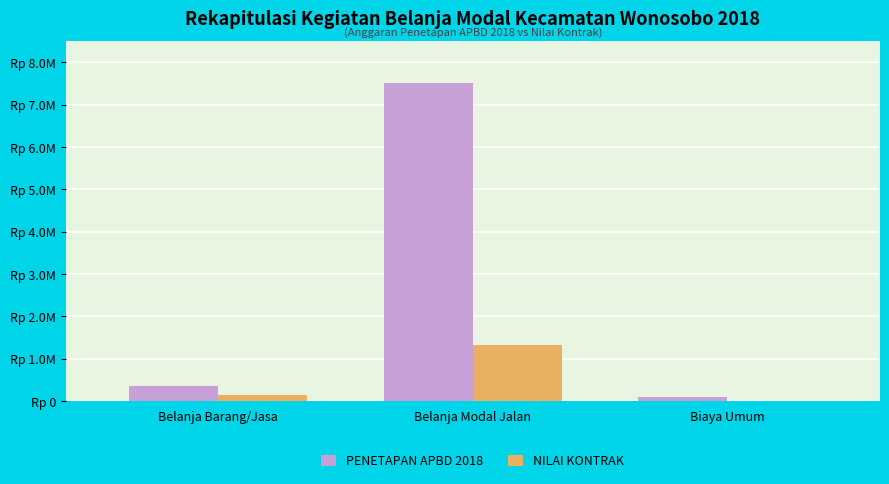

What is the difference between the NILAI KONTRAK values at Belanja Barang/Jasa and Biaya Umum?

145783000